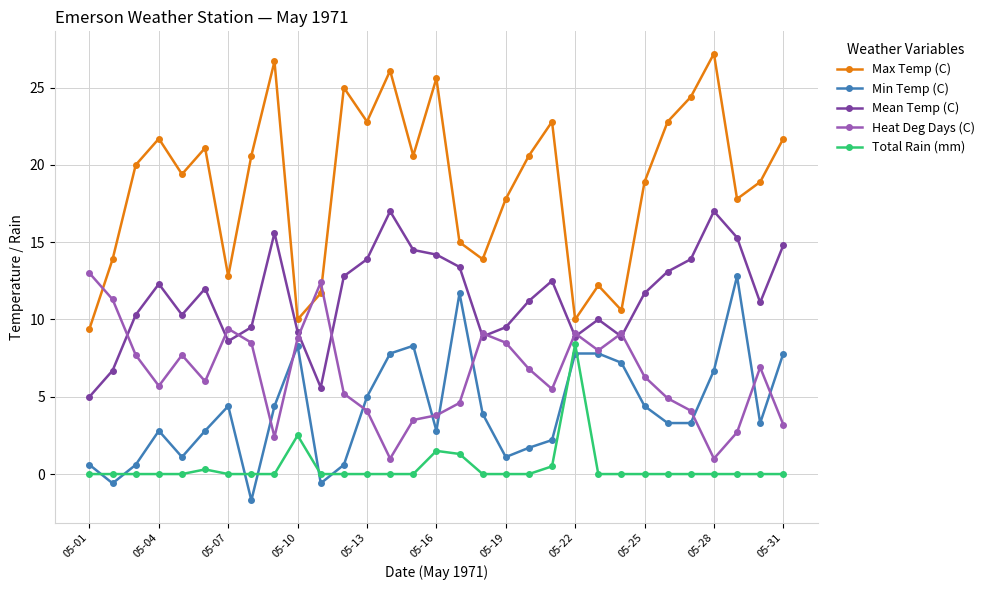

In Max Temp (C), how many points are higher than both neighbors (excluding endpoints)?

9